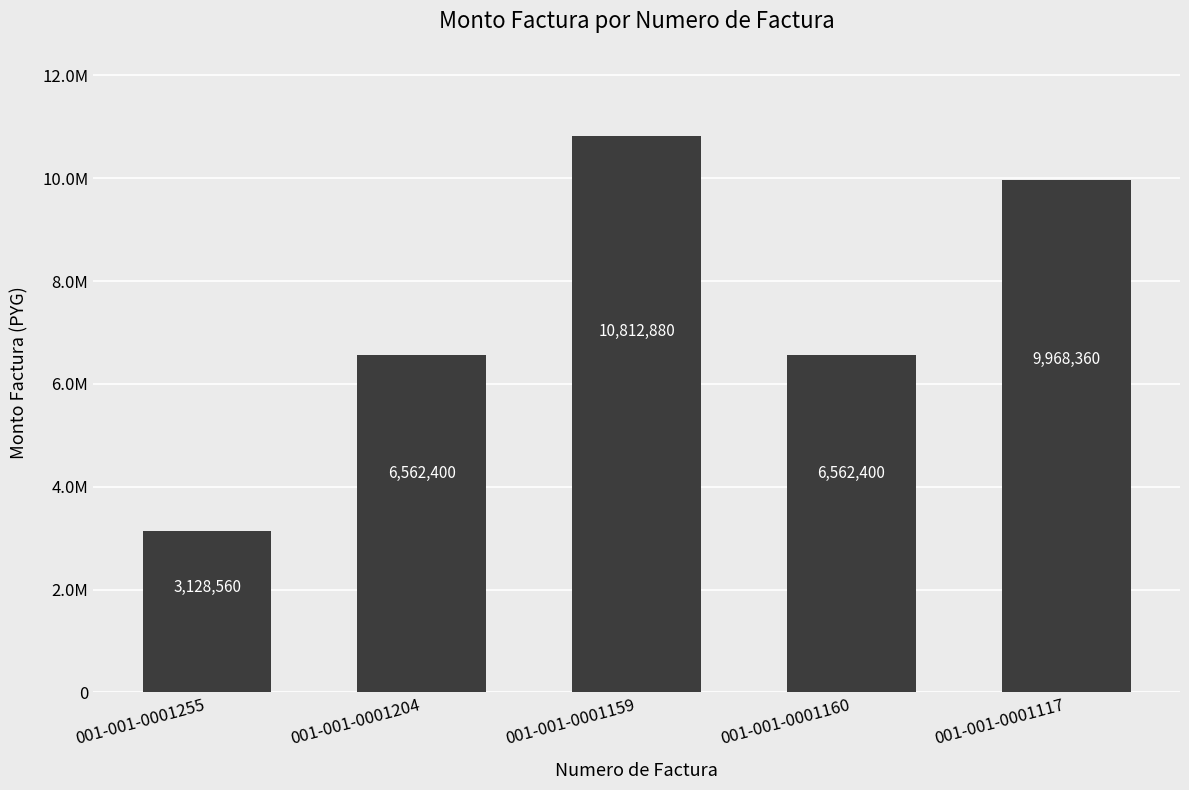

Are the bars horizontal?

No